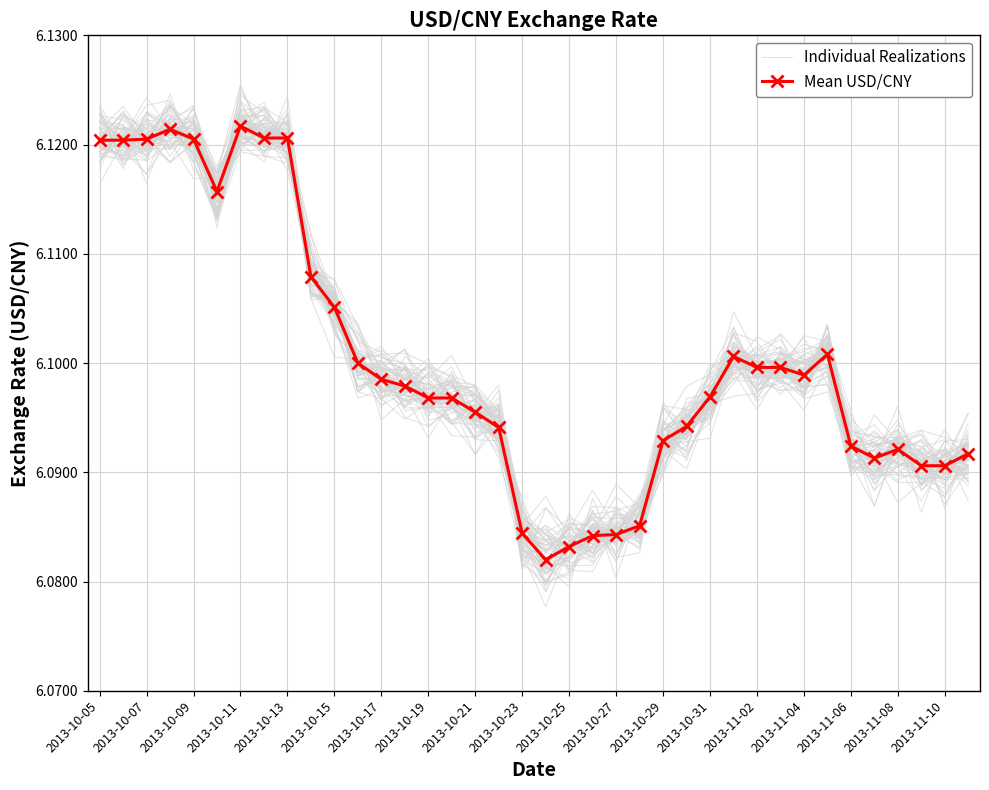

The Mean USD/CNY series shows 6.1 at 2013-10-27. True or false?

True